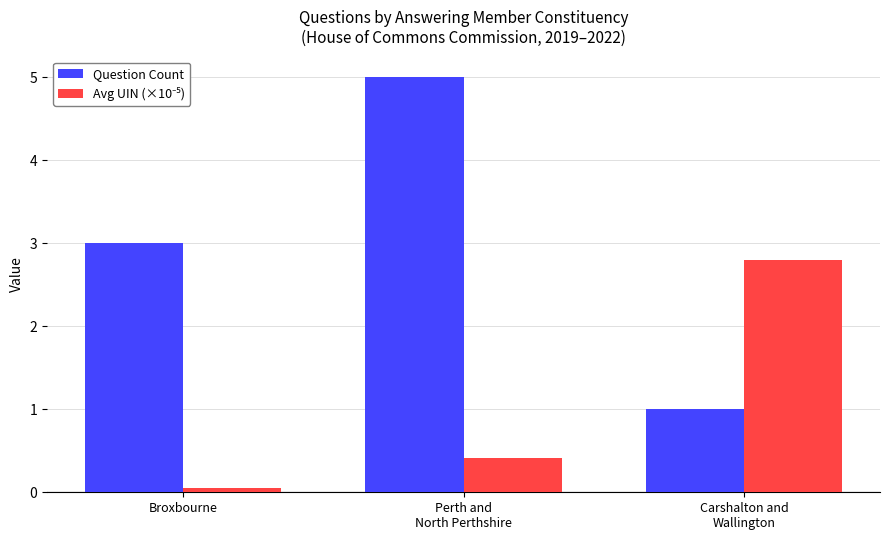

What is the average value of the Question Count series?

3.0